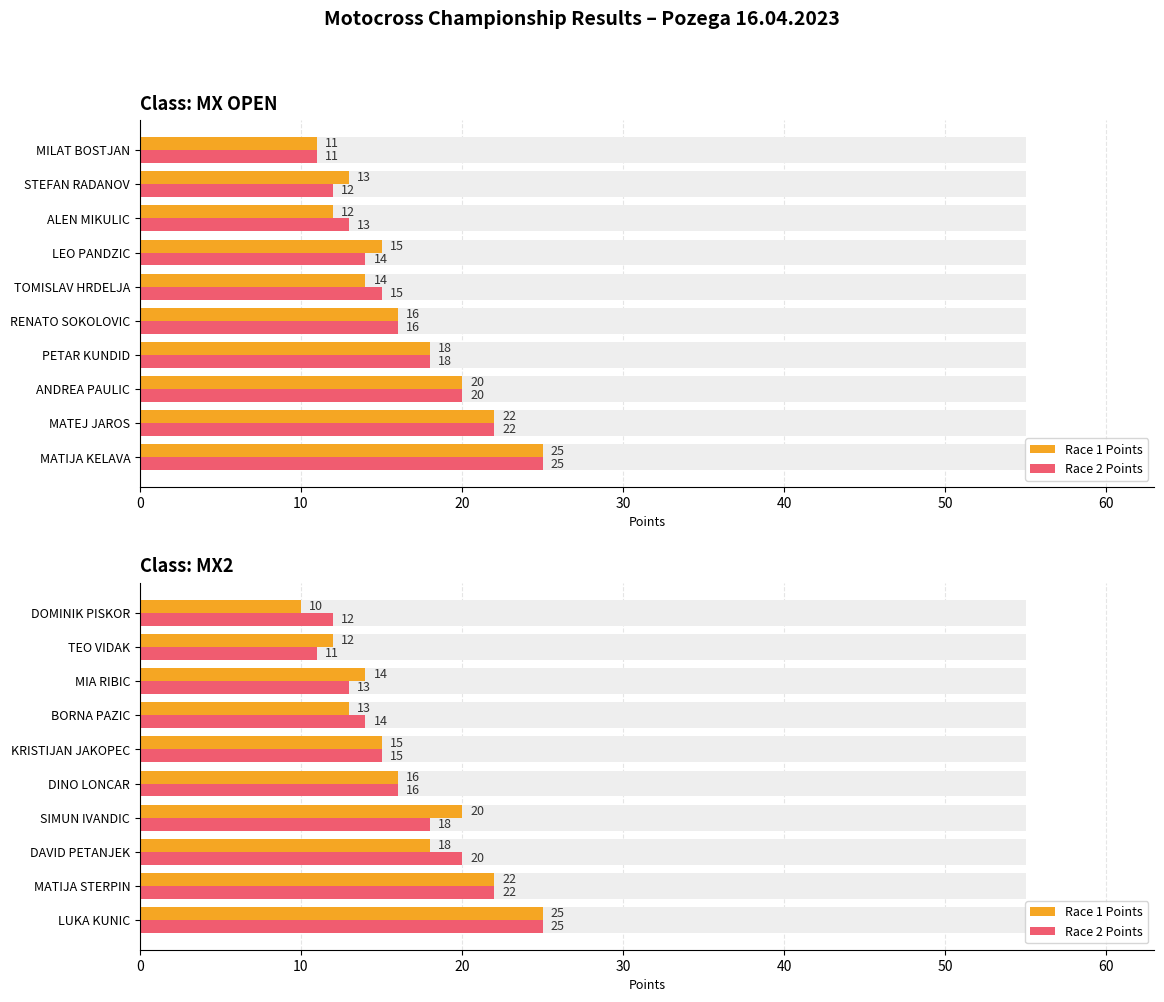

The Race 1 Points series shows 25 at LUKA KUNIC. True or false?

True